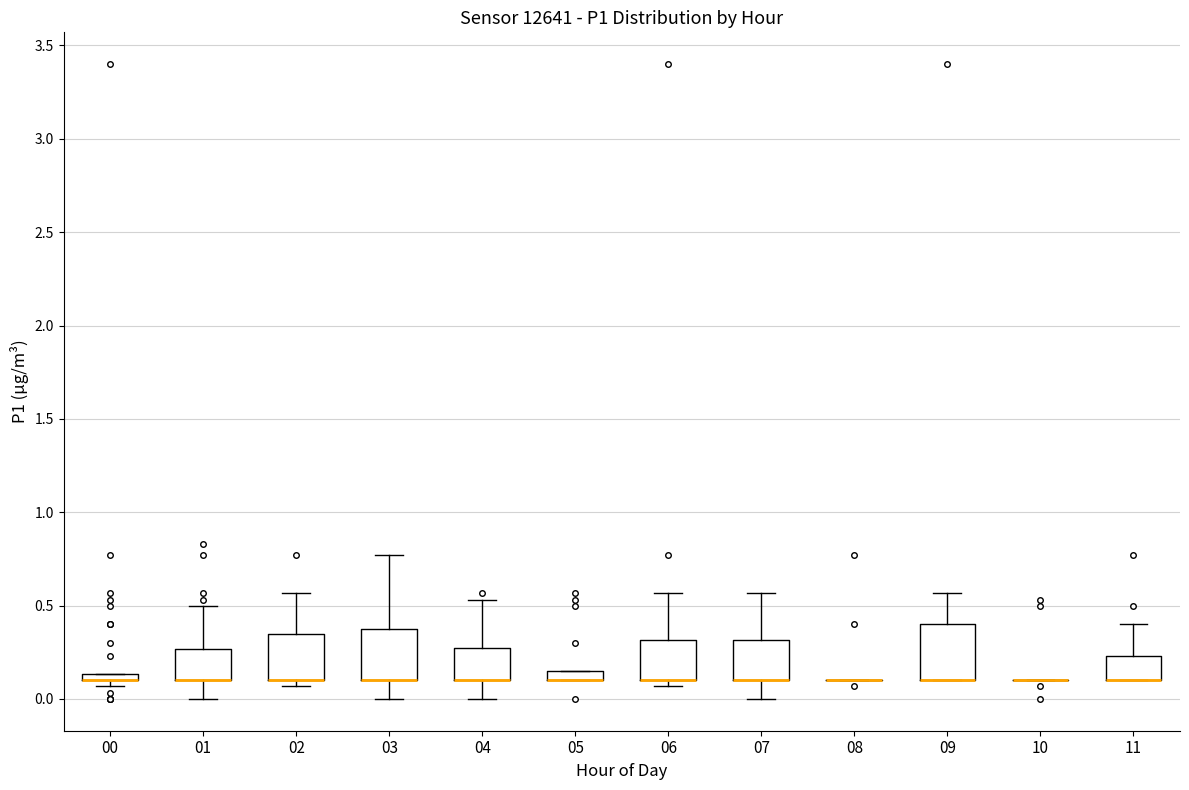

Where does the upper whisker of the box at x = 04 end on the y-axis? The values are not printed on the chart, so give them approximately, as read against the axis.

0.55